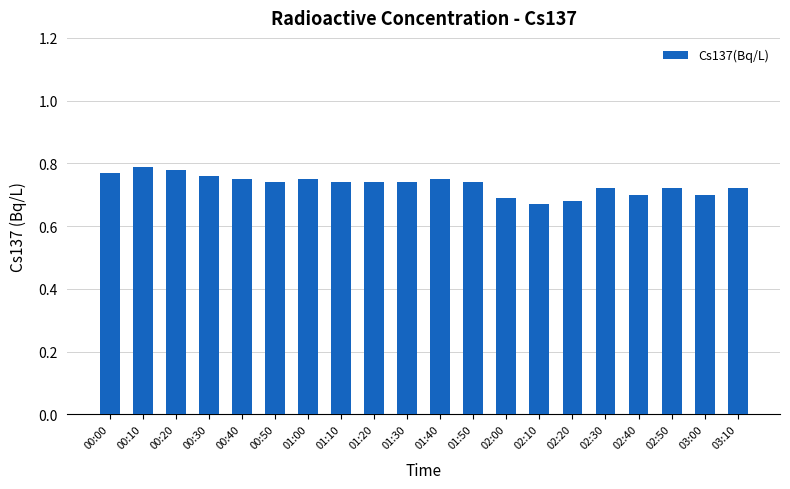

What is the sum of the values at 01:10 and 00:10?

1.5